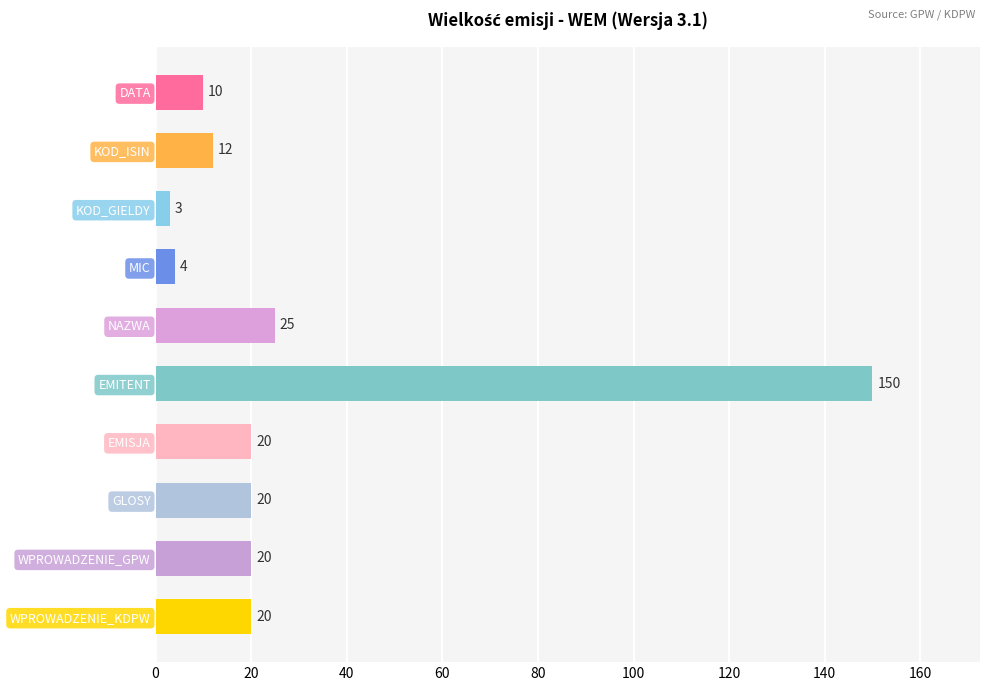

Which has a higher value, WPROWADZENIE_KDPW or KOD_ISIN?

WPROWADZENIE_KDPW